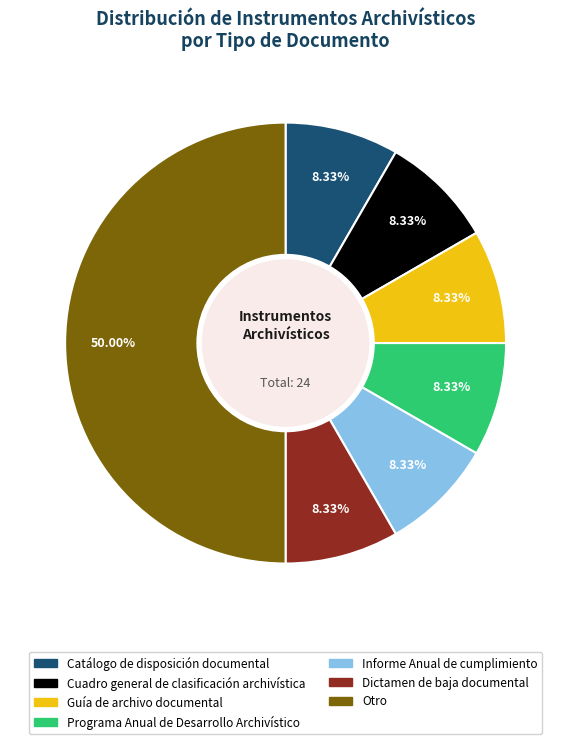

Approximately how many times larger is the value at Cuadro general de clasificación archivística compared to Otro?

0.2